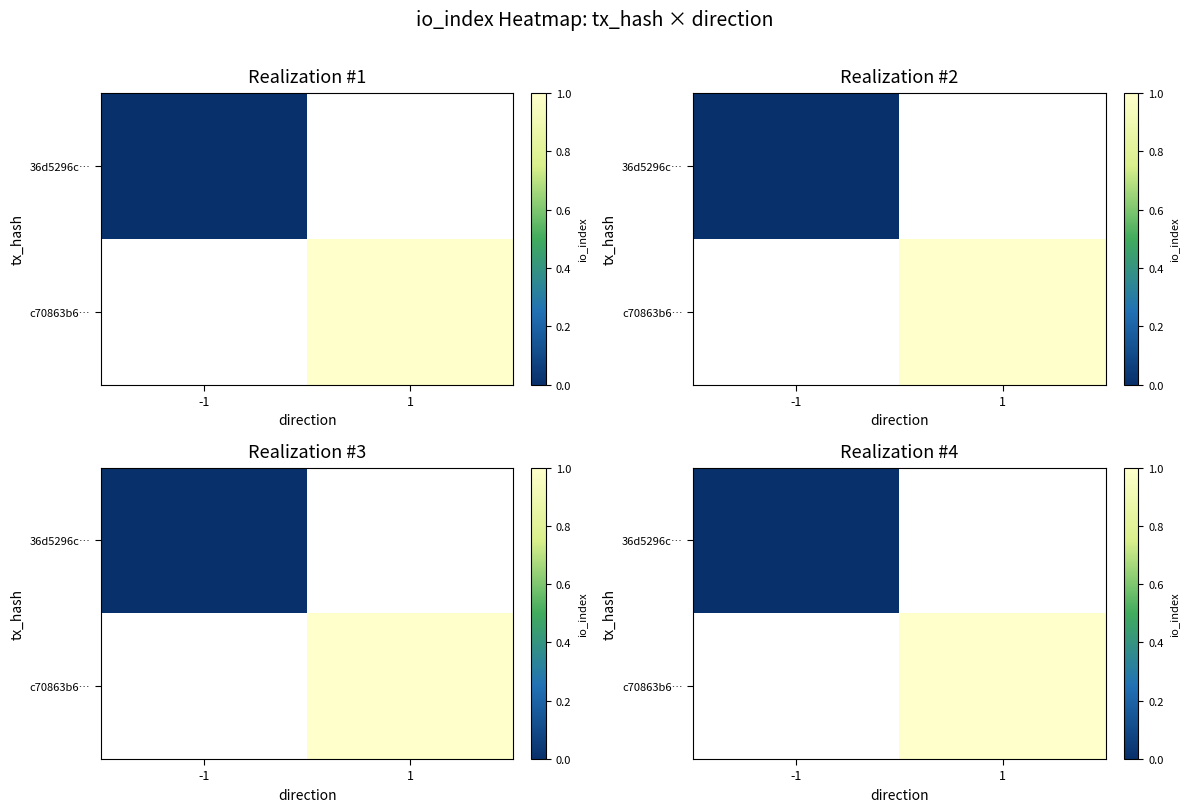

At which label is 36d5296c… closest to 0?

-1